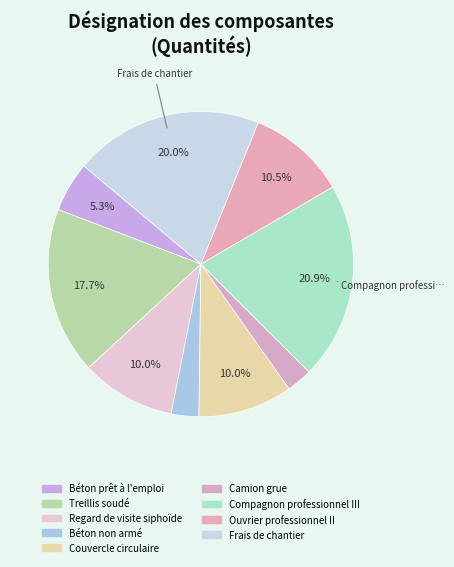

What is the ratio of the value at Béton non armé to the value at Ouvrier professionnel II?

0.3